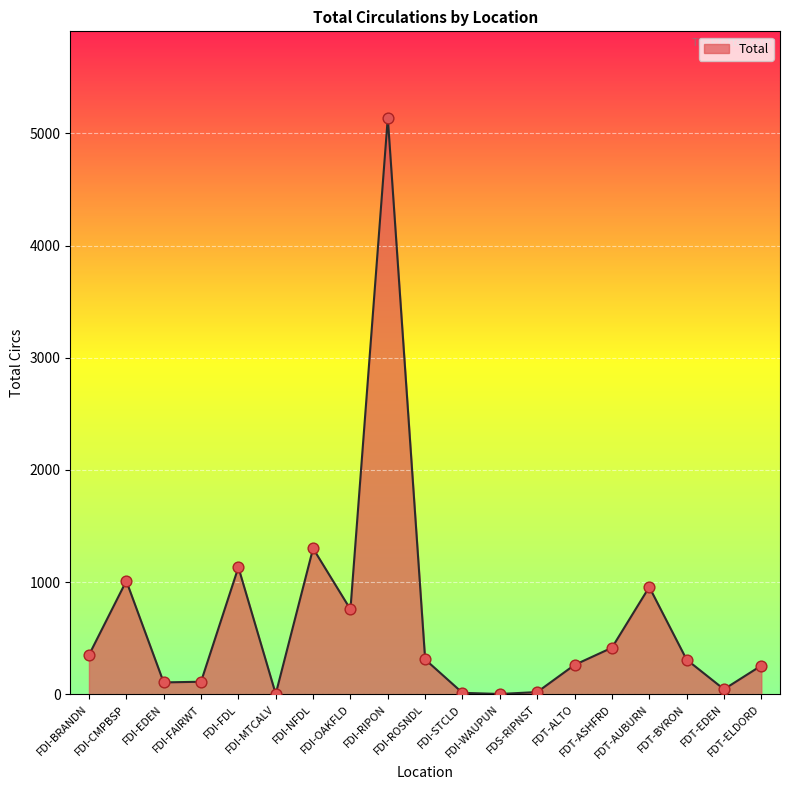

Between FDI-WAUPUN and FDT-ELDORD, which is larger?

FDT-ELDORD